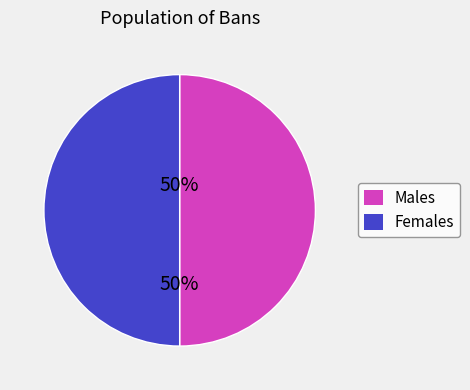

To the nearest percent, what is the average slice percentage?

50%